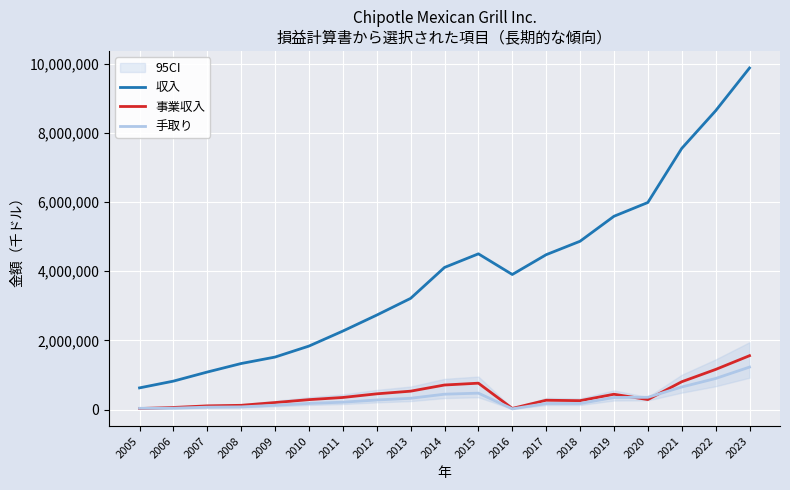

True or false: 事業収入 and 収入 cross at least once.

False